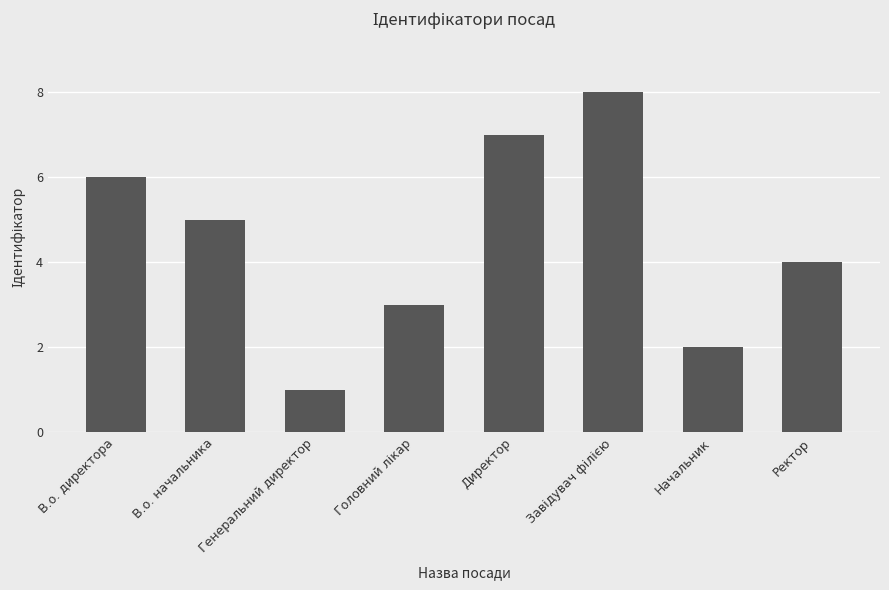

How many data points are less than 5?

4